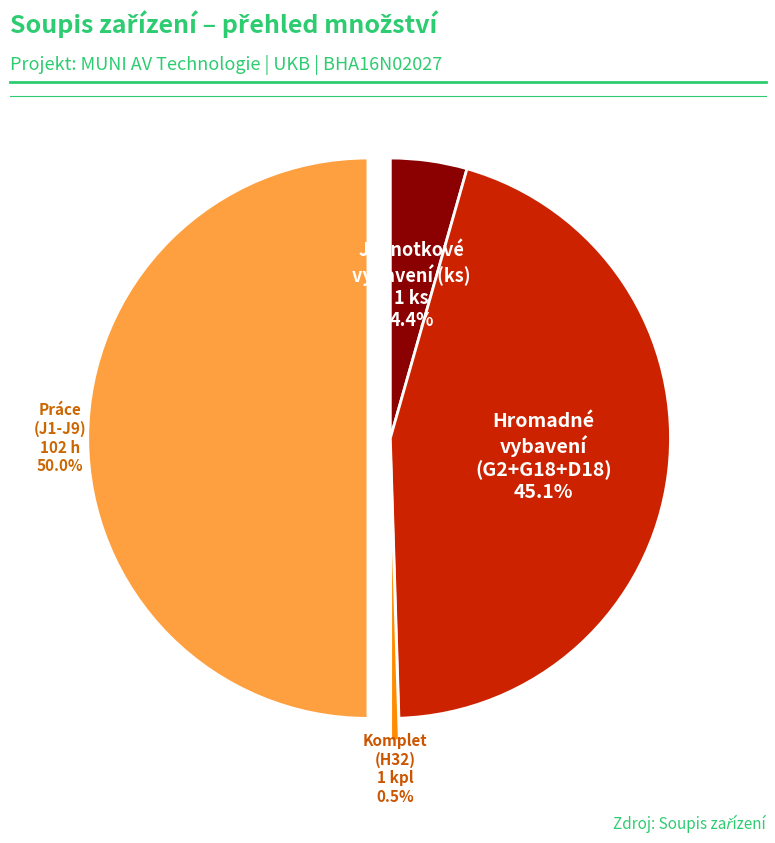

Between Komplet (H32) 1 kpl and Jednotkové vybavení (ks) 1 ks, which is larger?

Jednotkové vybavení (ks) 1 ks